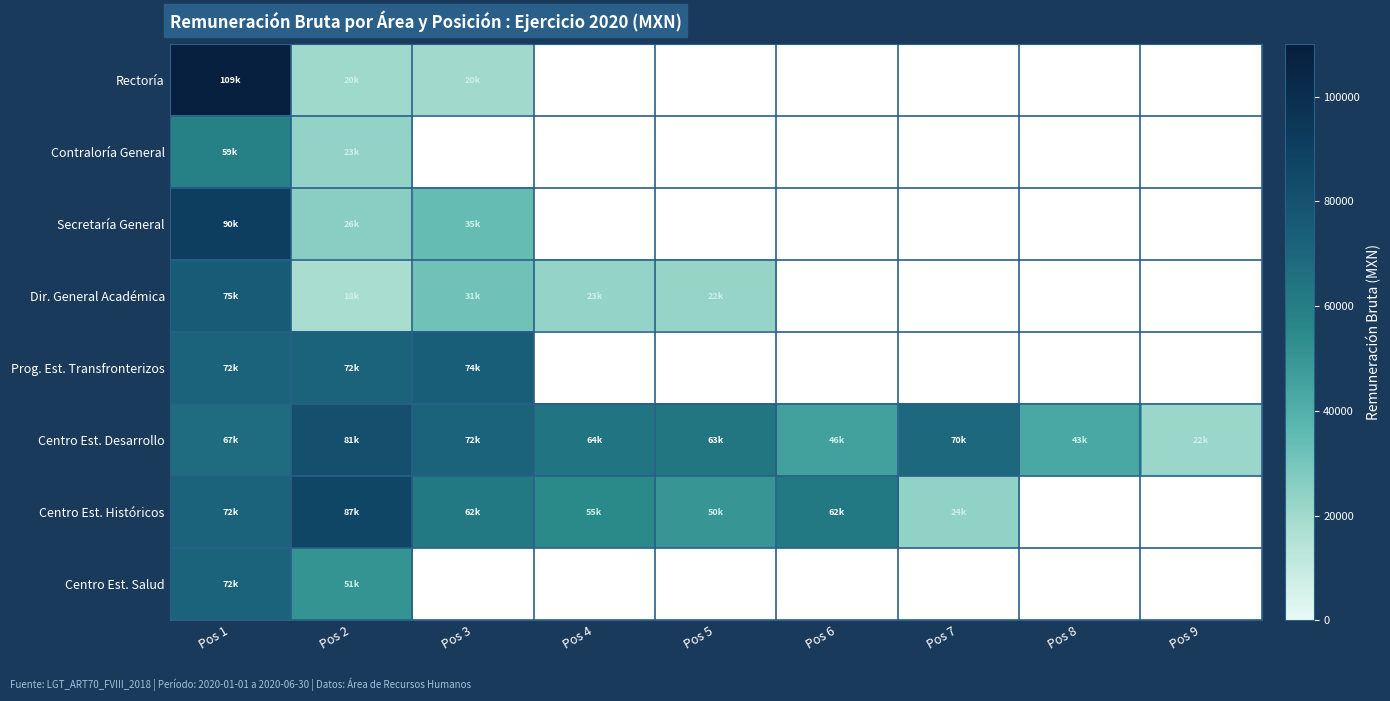

What is the maximum value shown in the chart?

108583.7